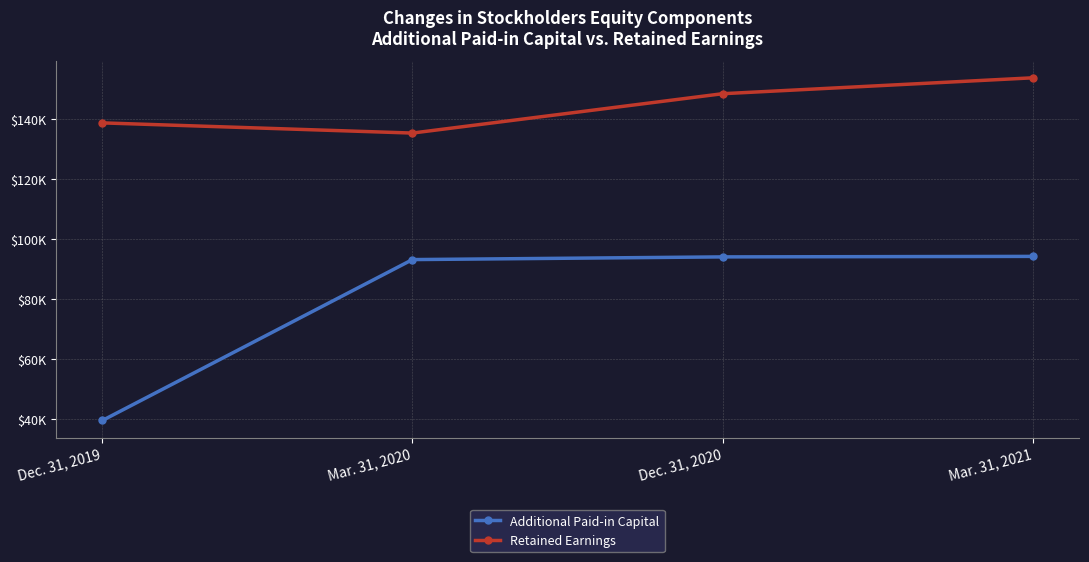

What are all the series names shown in the legend?

Additional Paid-in Capital, Retained Earnings